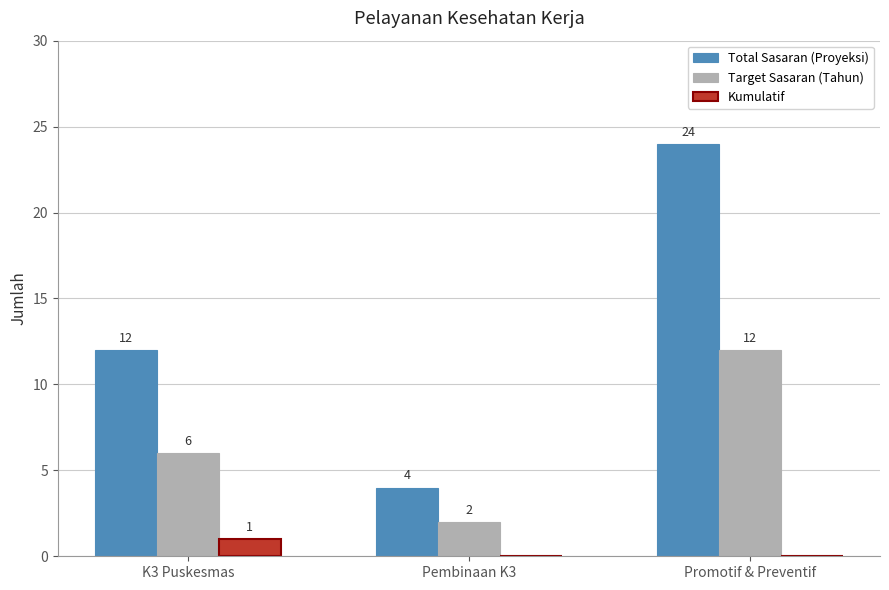

Is it true that Total Sasaran (Proyeksi) equals 24 at Promotif & Preventif?

True